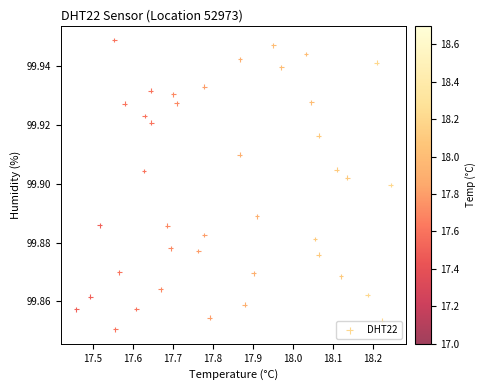

What is the range of X values (max minus min)?

0.8